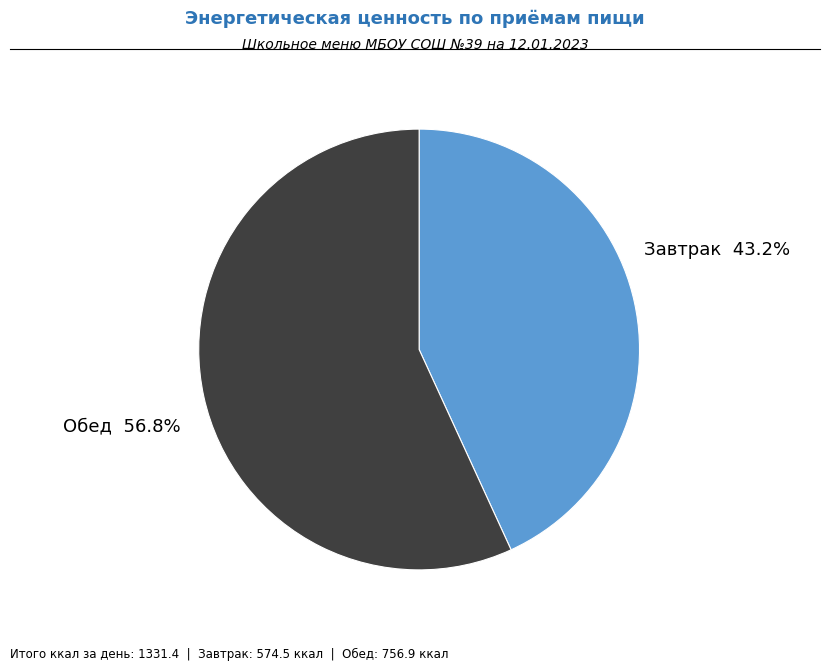

Which category has the biggest portion of the pie?

Обед